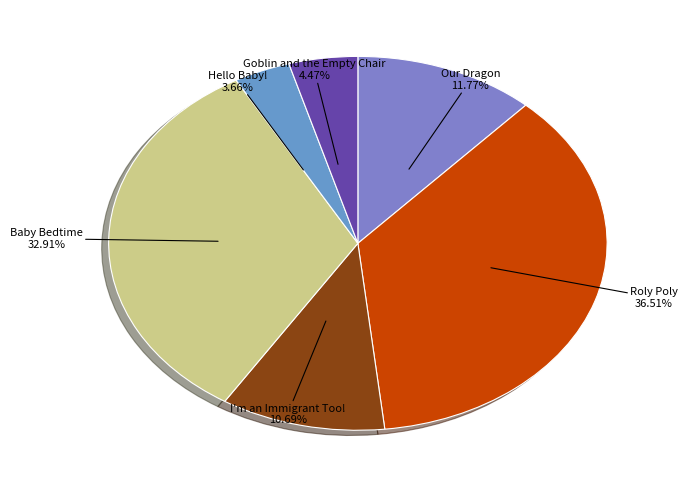

What is the largest slice in the pie chart?

Roly Poly